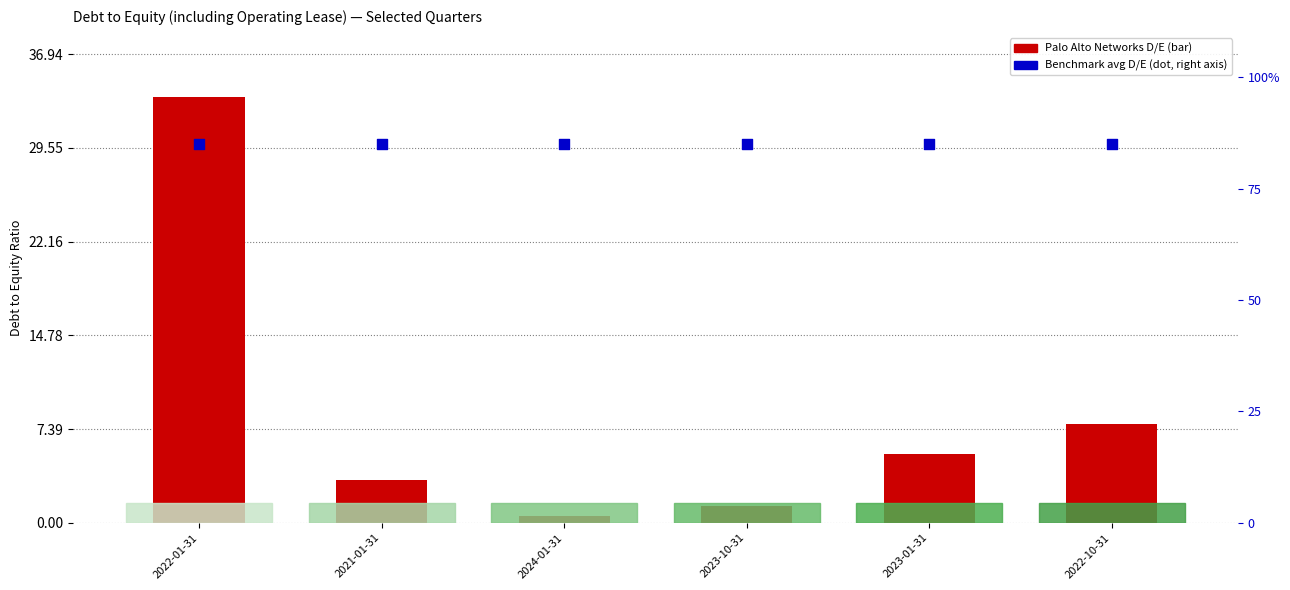

At how many categories does at least one series exceed 10?

6